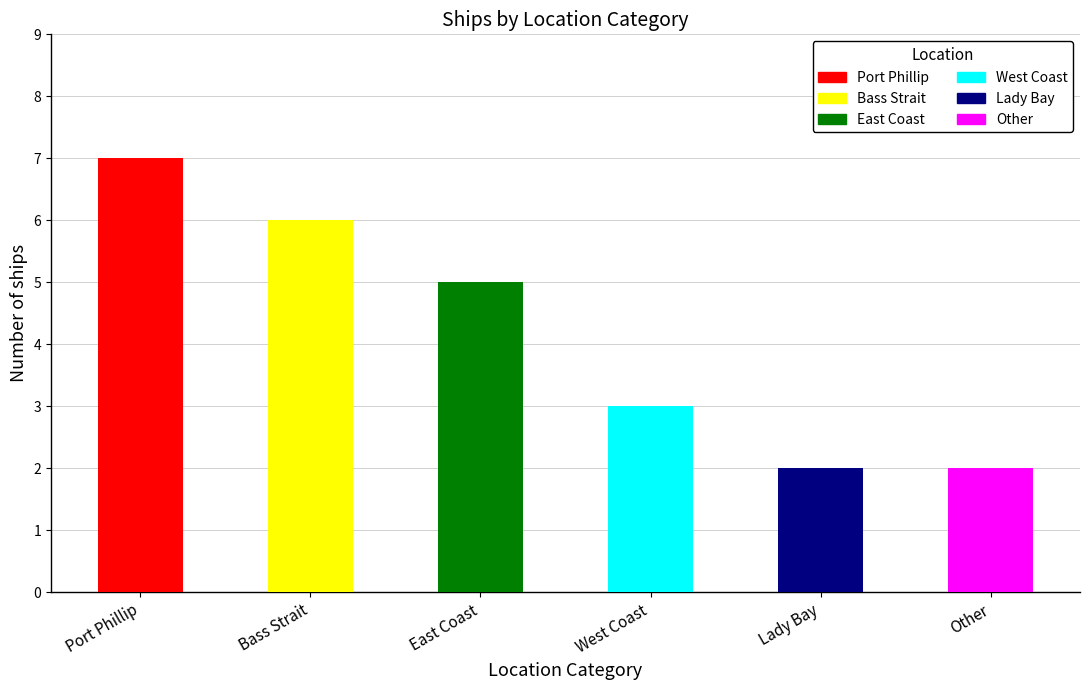

Read the value at Lady Bay.

2